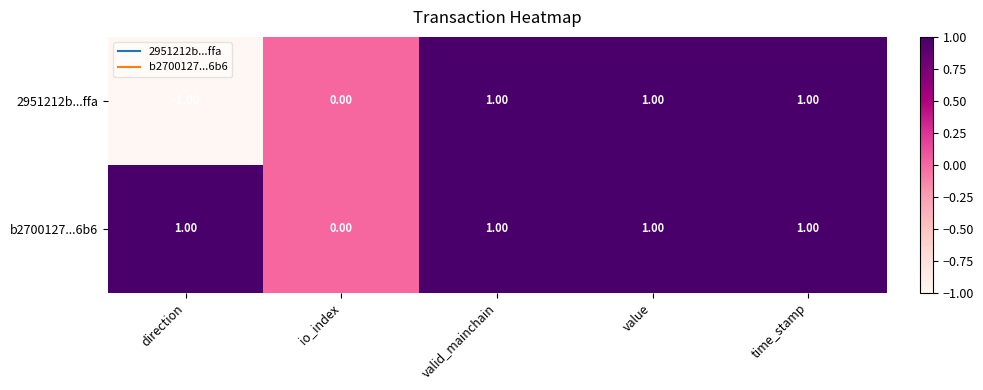

List the series in order of their overall mean, highest first.

b2700127...6b6, 2951212b...ffa